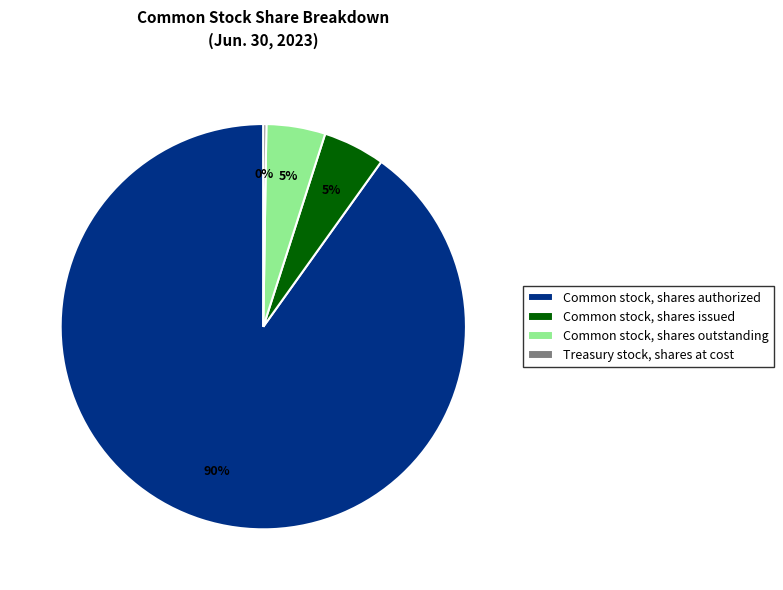

Combined, do Common stock, shares issued and Common stock, shares outstanding account for over 50%?

No